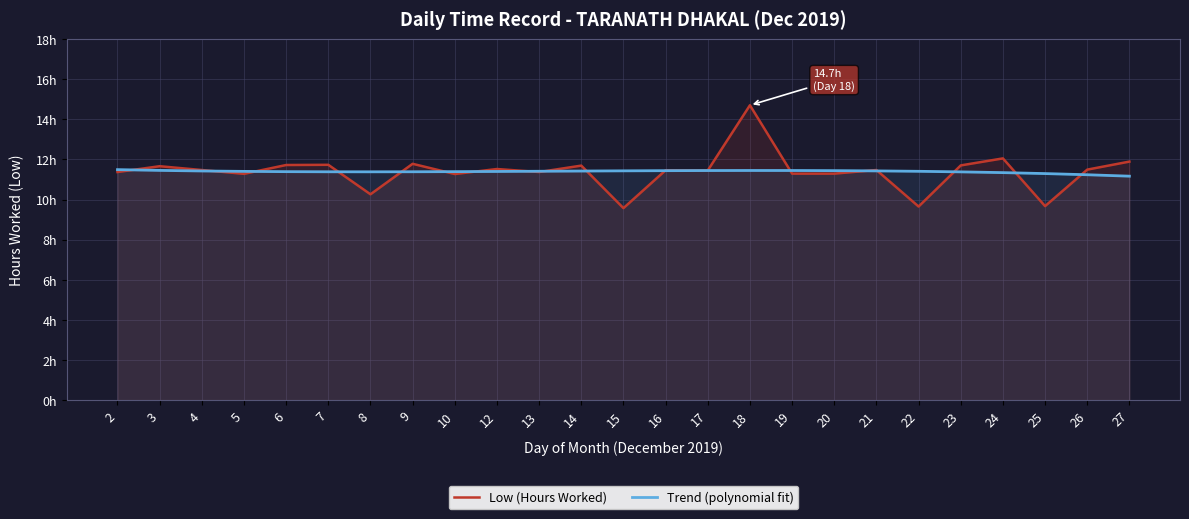

What is the difference between the maximum and second lowest values in the Trend (polynomial fit) series?

0.3